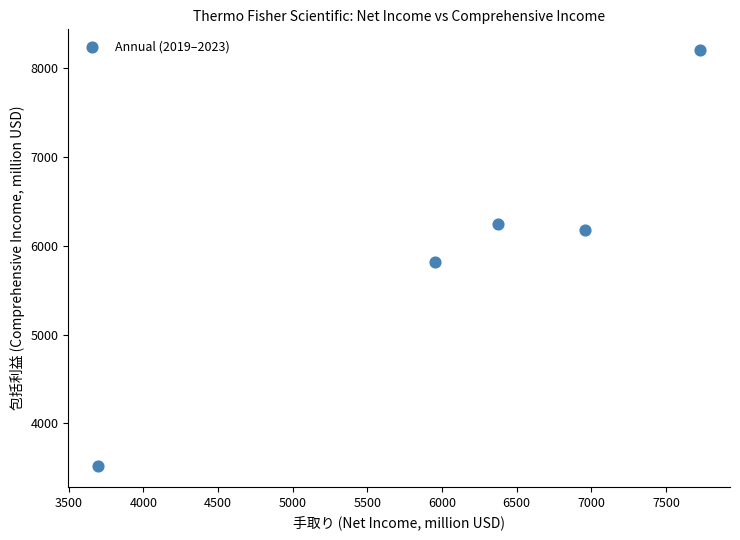

What is the average X value?

6144